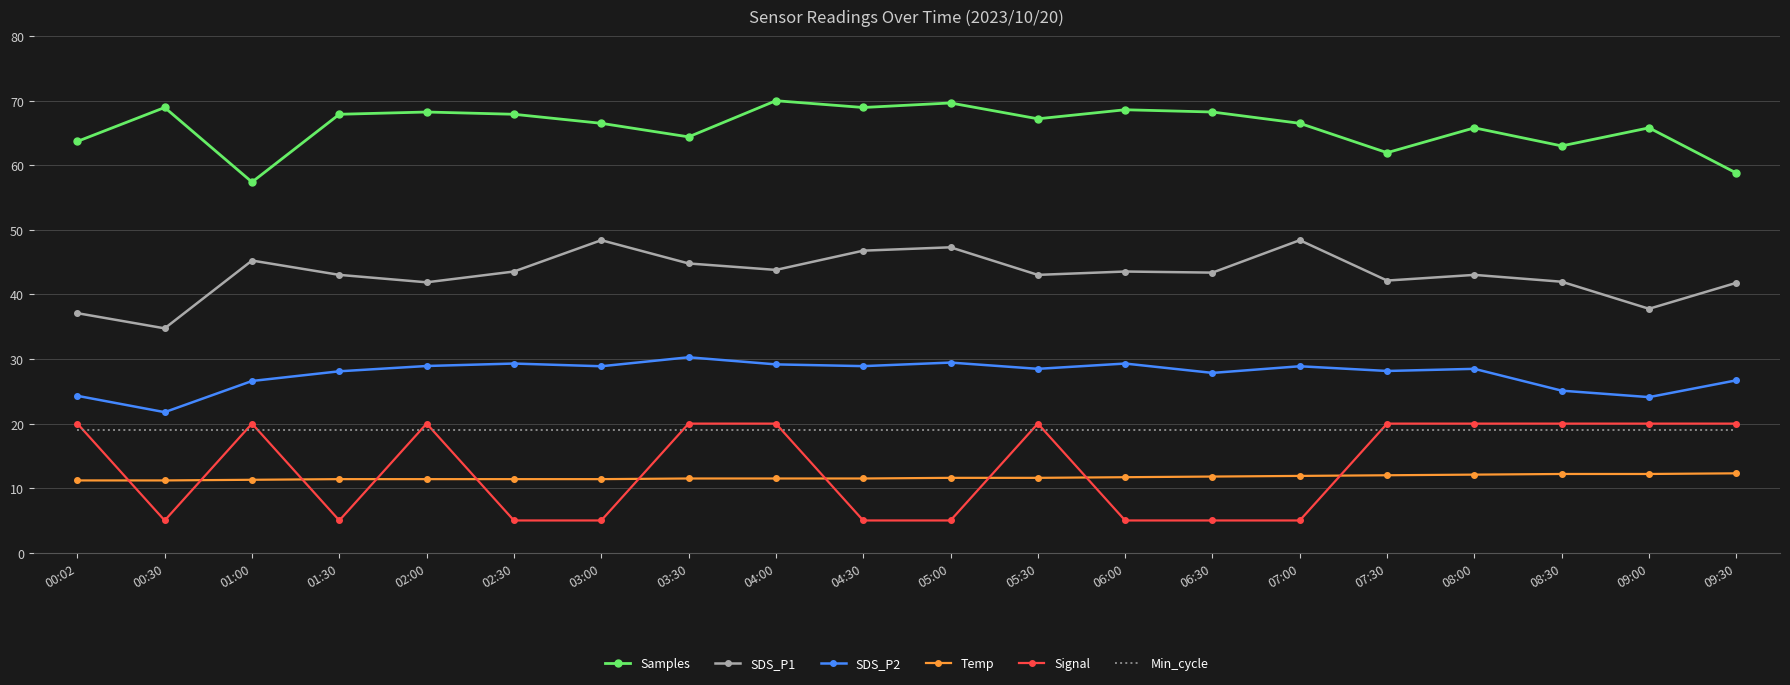

At 06:00, list the series in order from smallest to largest.

Signal, Temp, Min_cycle, SDS_P2, SDS_P1, Samples